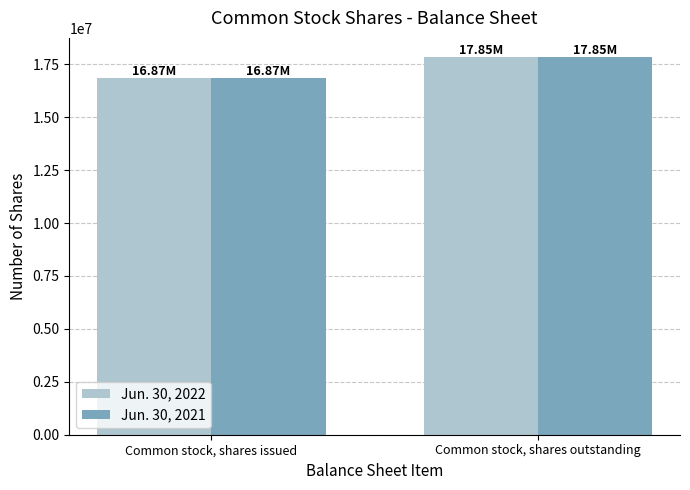

The value of Jun. 30, 2021 at Common stock, shares issued is 16870050. True or false?

True